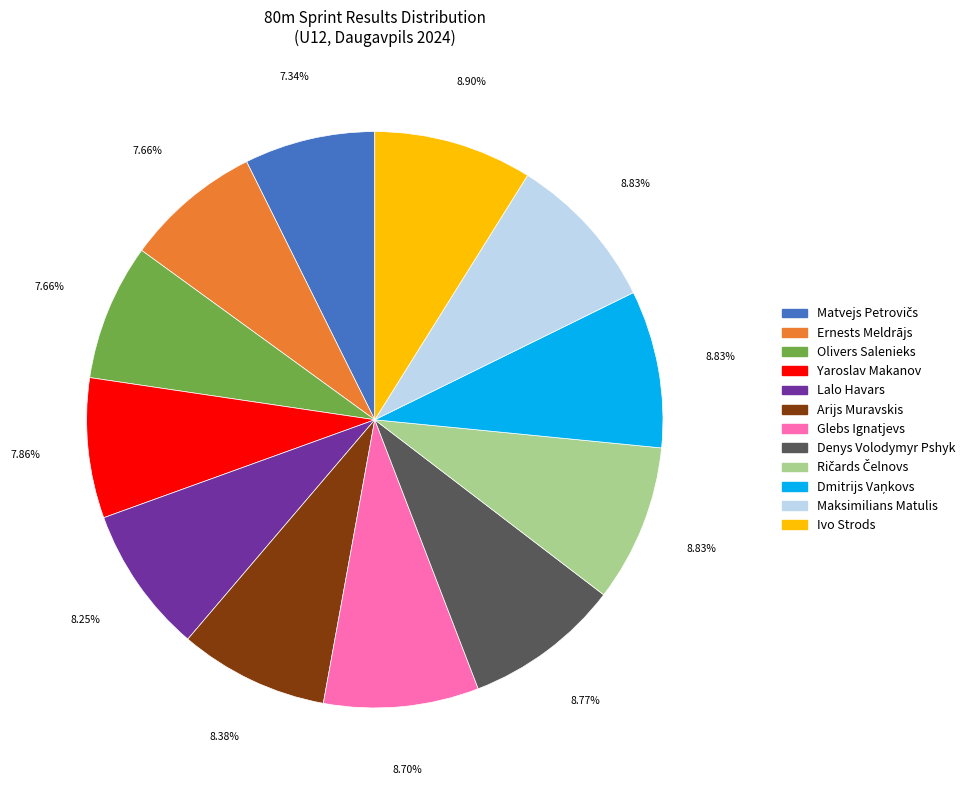

True or false: Glebs Ignatjevs accounts for 9% of the total.

True